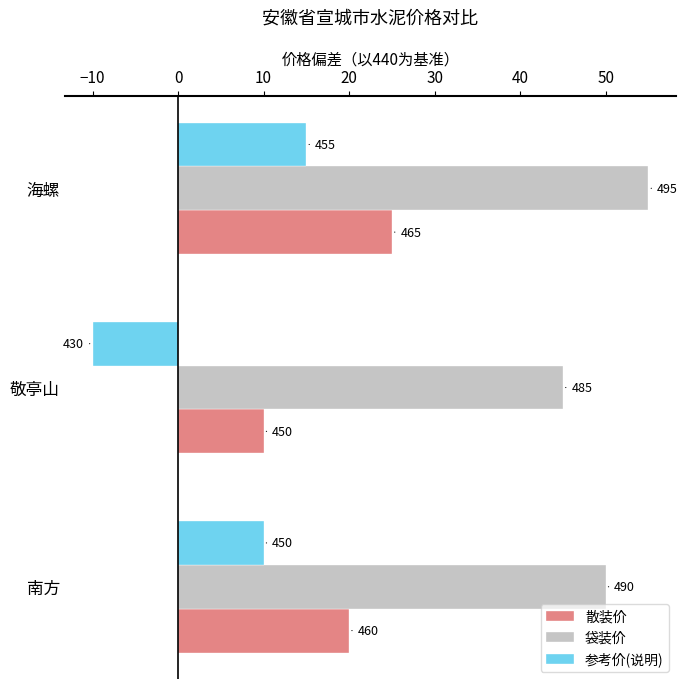

What are all the series names shown in the legend?

散装价, 袋装价, 参考价(说明)